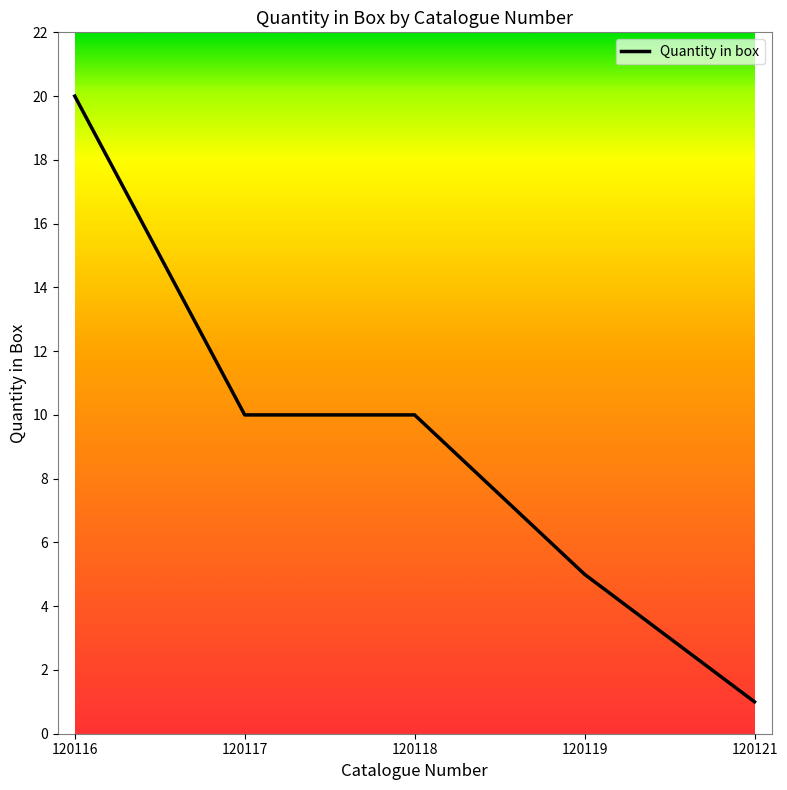

What is the greatest value displayed?

20